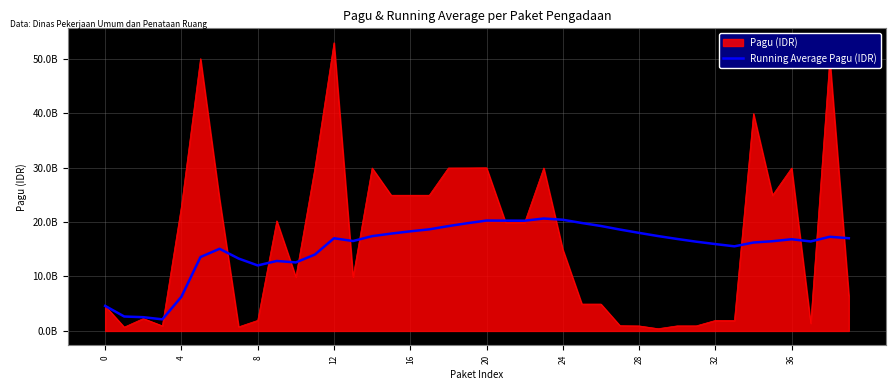

Does the chart have visible grid lines?

Yes